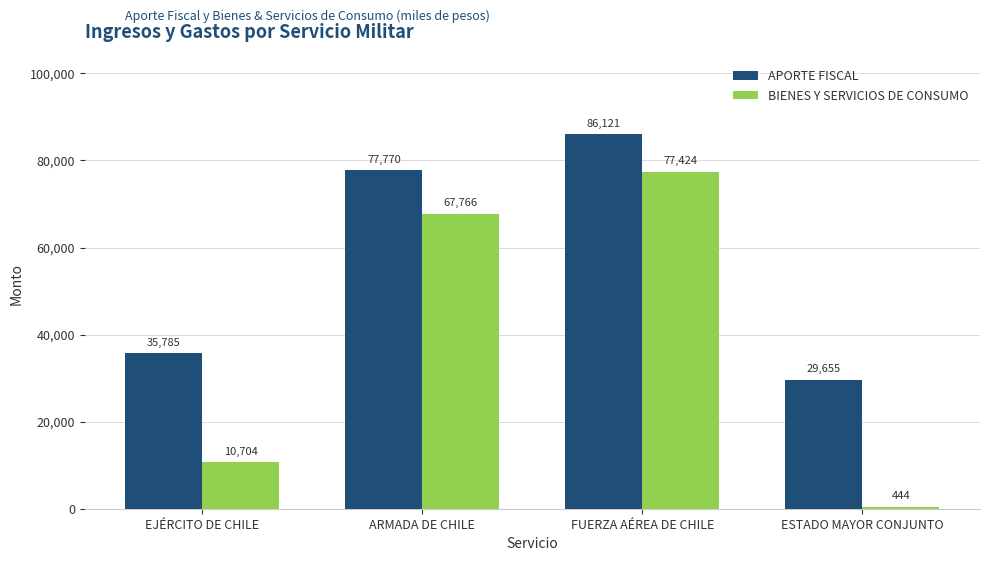

Read the BIENES Y SERVICIOS DE CONSUMO value at ESTADO MAYOR CONJUNTO, to the nearest 100.

400